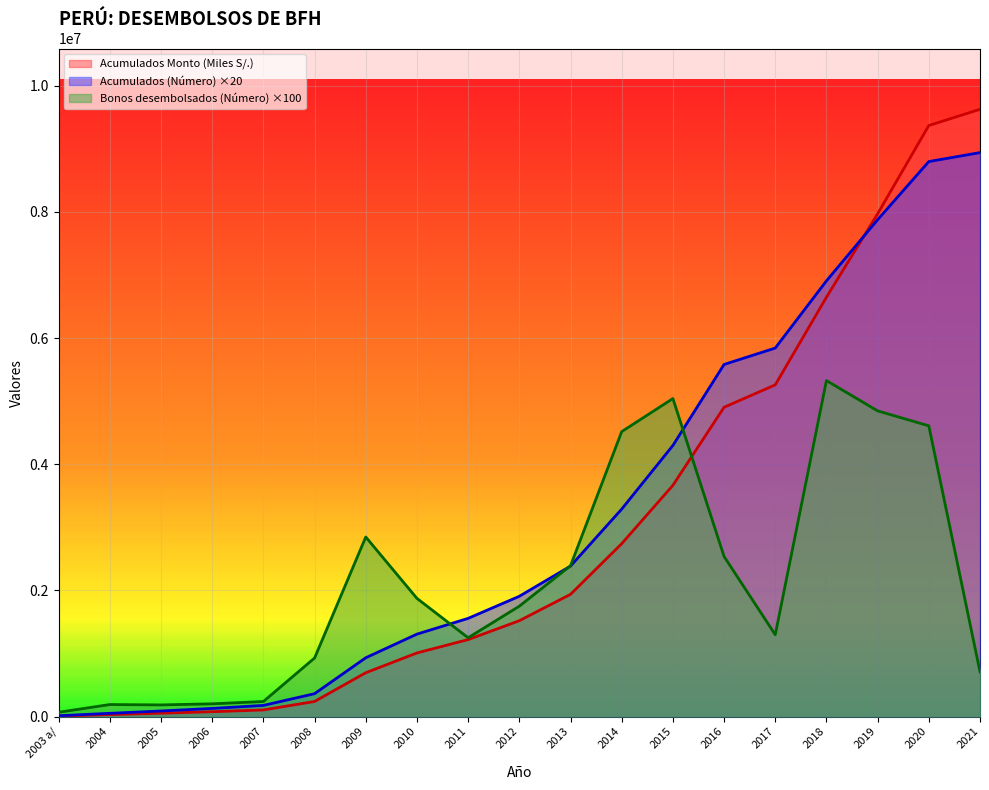

After their last crossing, which series has the higher values: Acumulados Monto (Miles S/.) or Acumulados (Número)?

Acumulados Monto (Miles S/.)